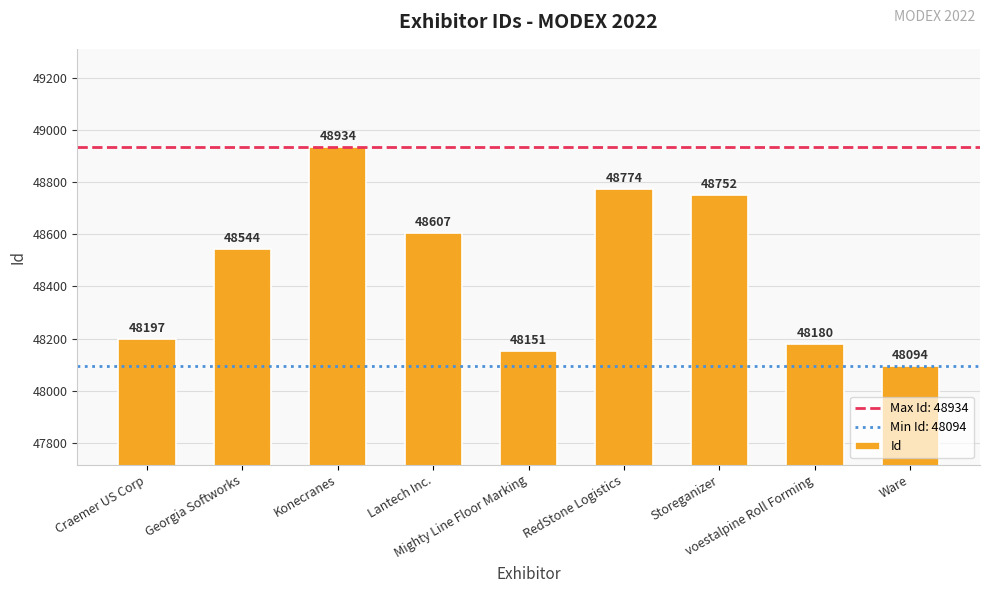

What is the maximum value shown in the chart?

48934